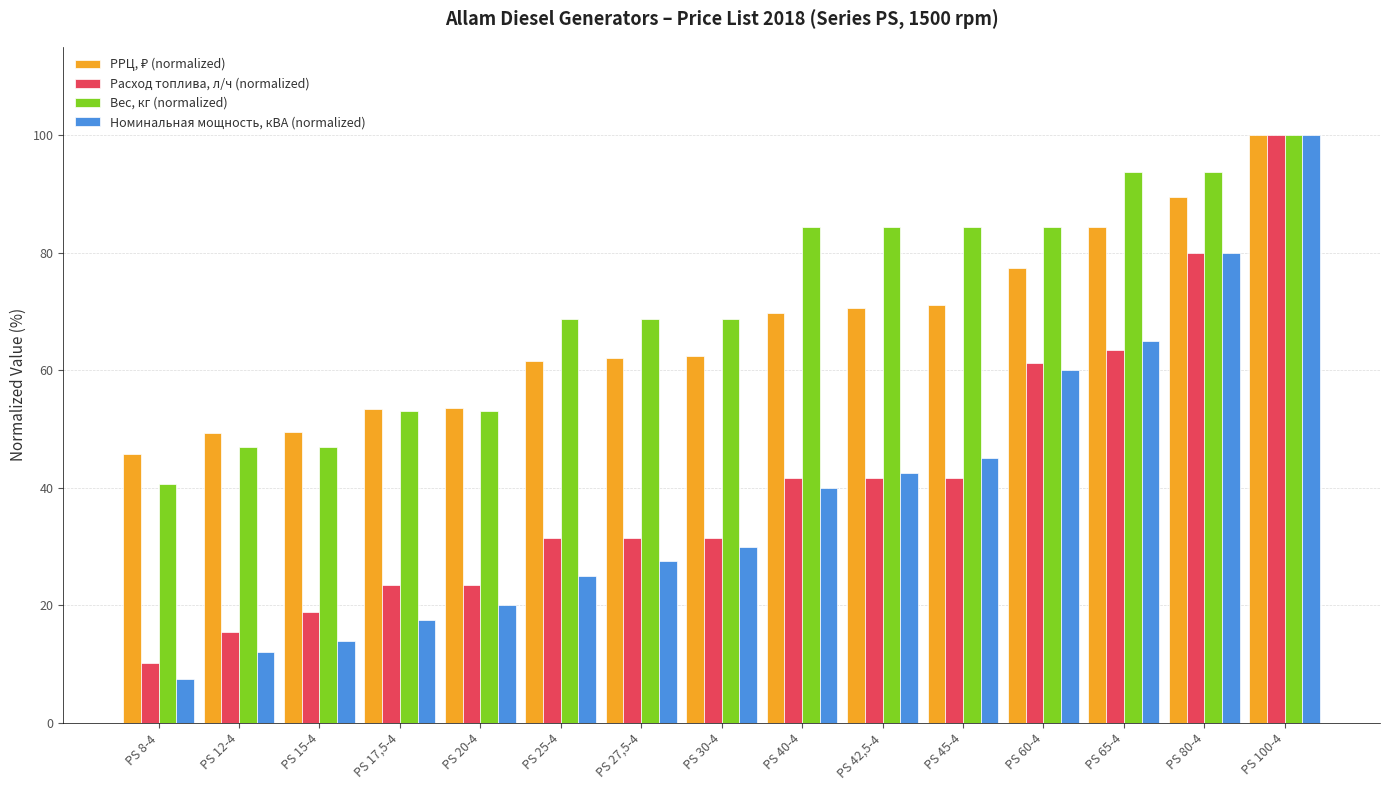

What is the maximum value for Номинальная мощность, кВА (normalized)?

100.0